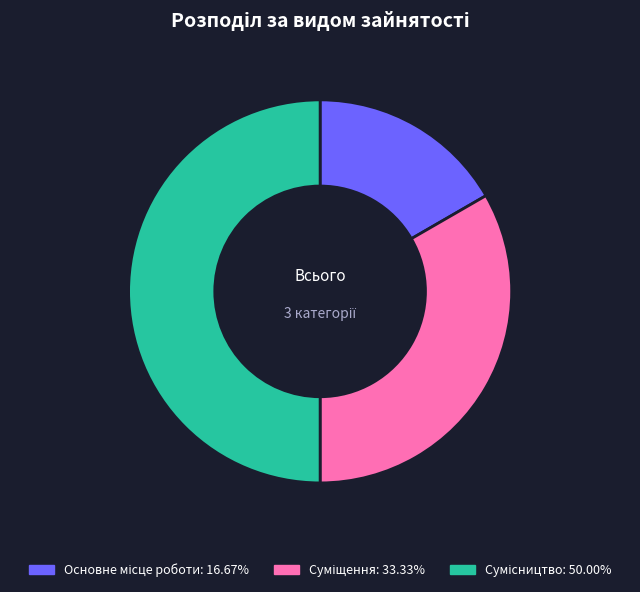

How many segments does this pie chart have?

3